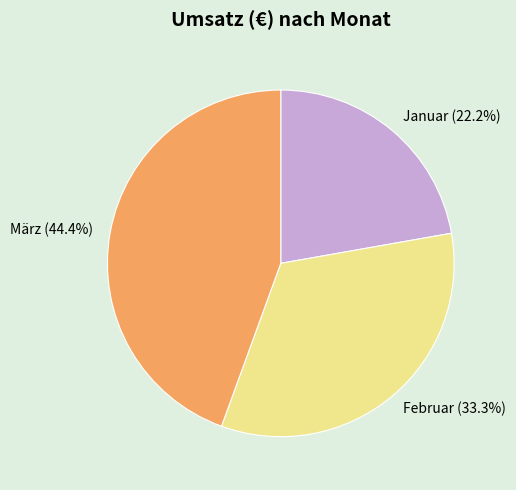

Is there a majority slice in this chart?

No